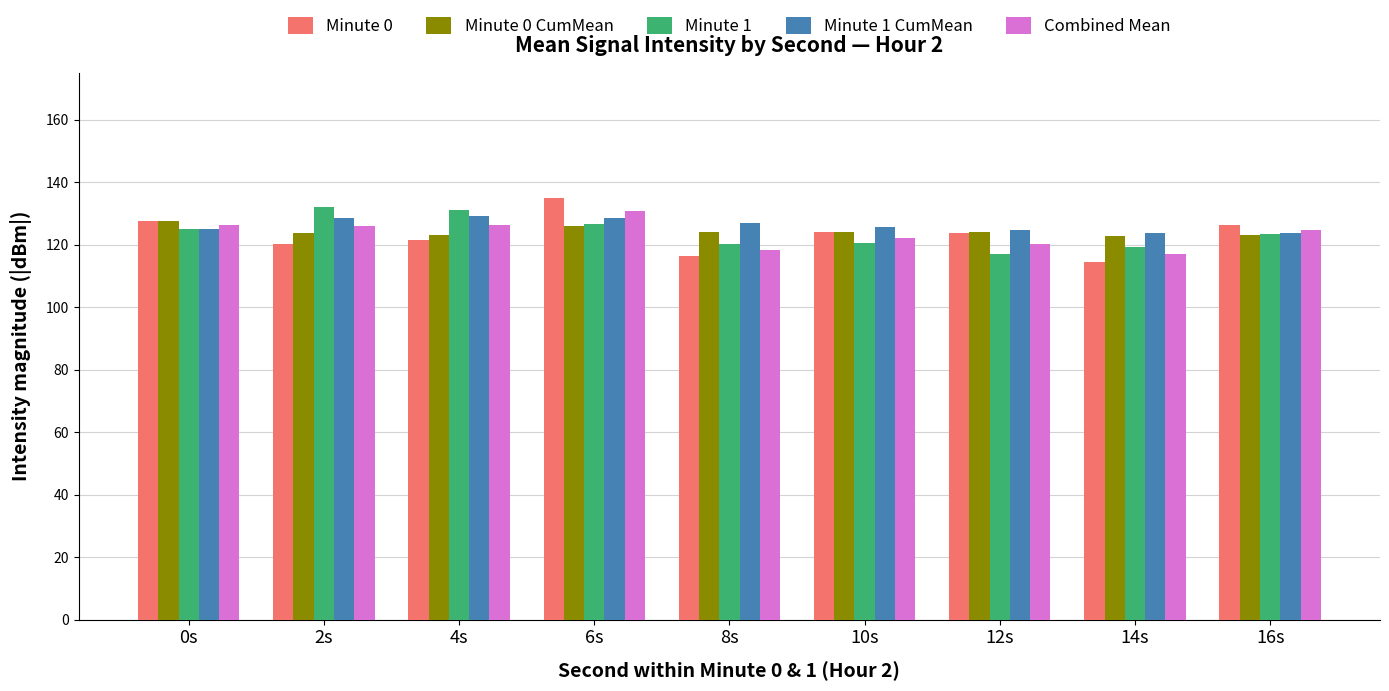

Which series has the largest total across all categories?

Minute 1 CumMean